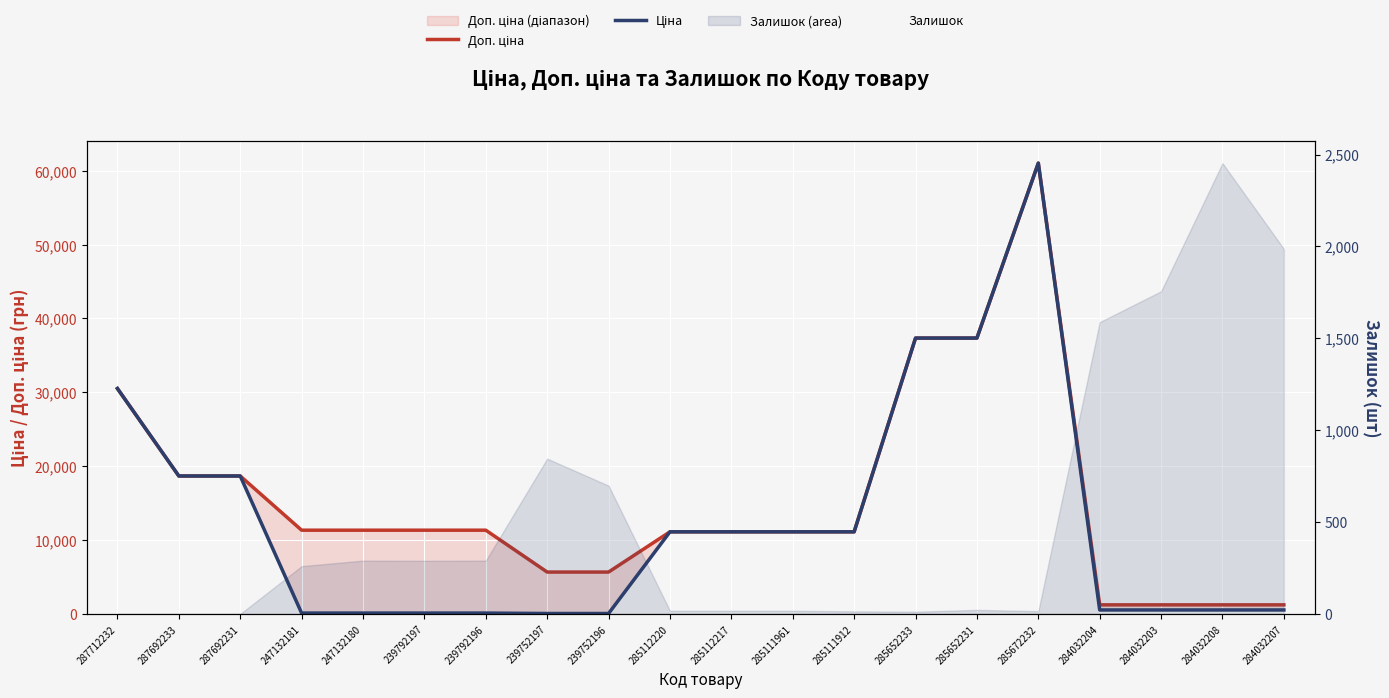

Where is the first local maximum for Ціна?

285672232